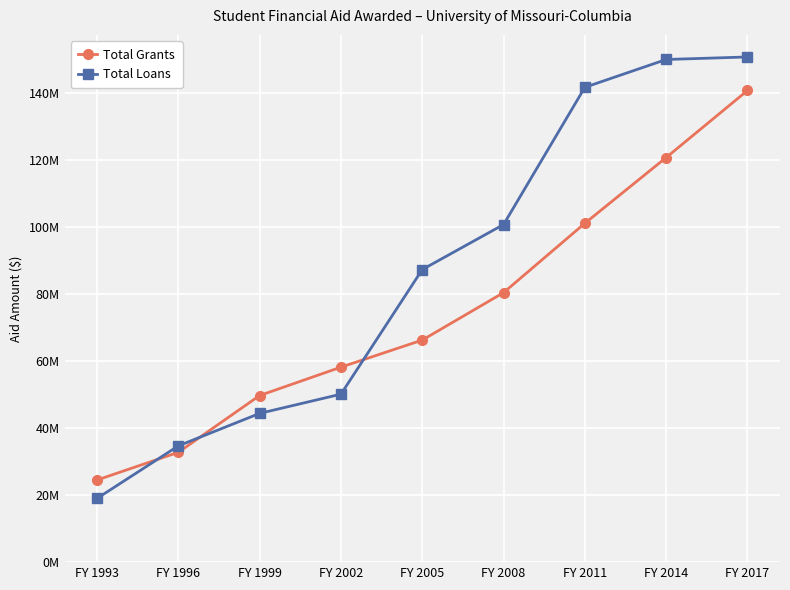

At which label does Total Grants first exceed 66271833?

FY 2008